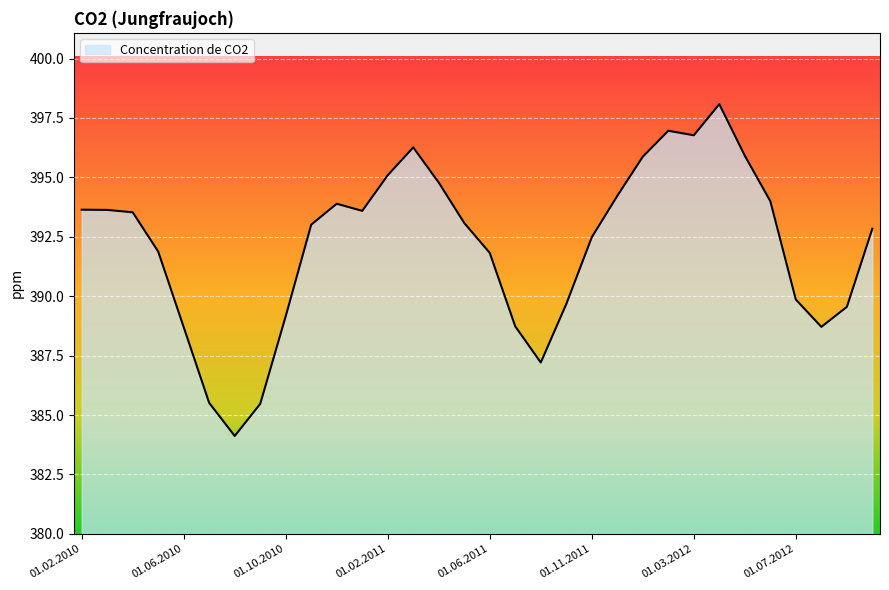

What is the minimum value shown in the chart?

384.1